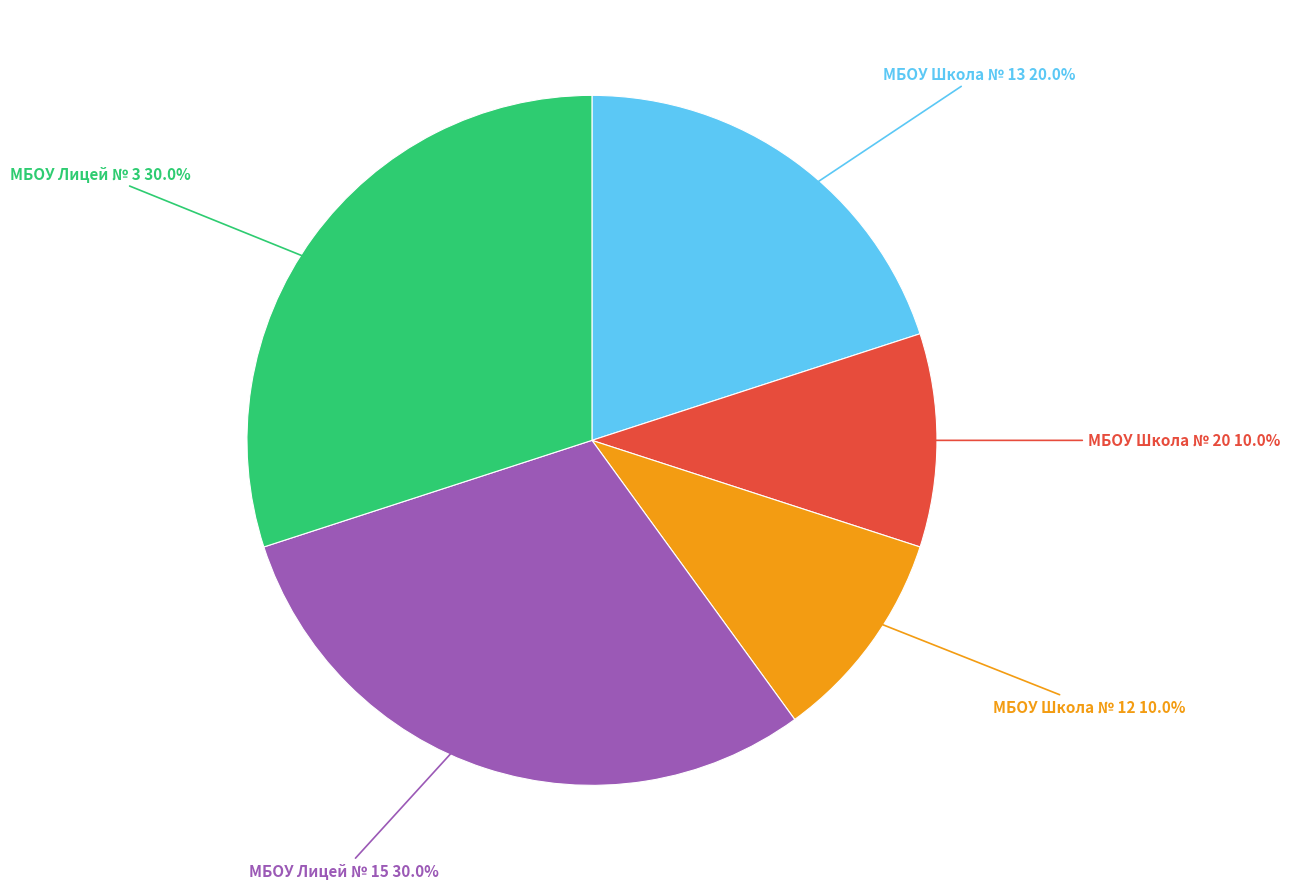

Does any single category account for the majority?

No